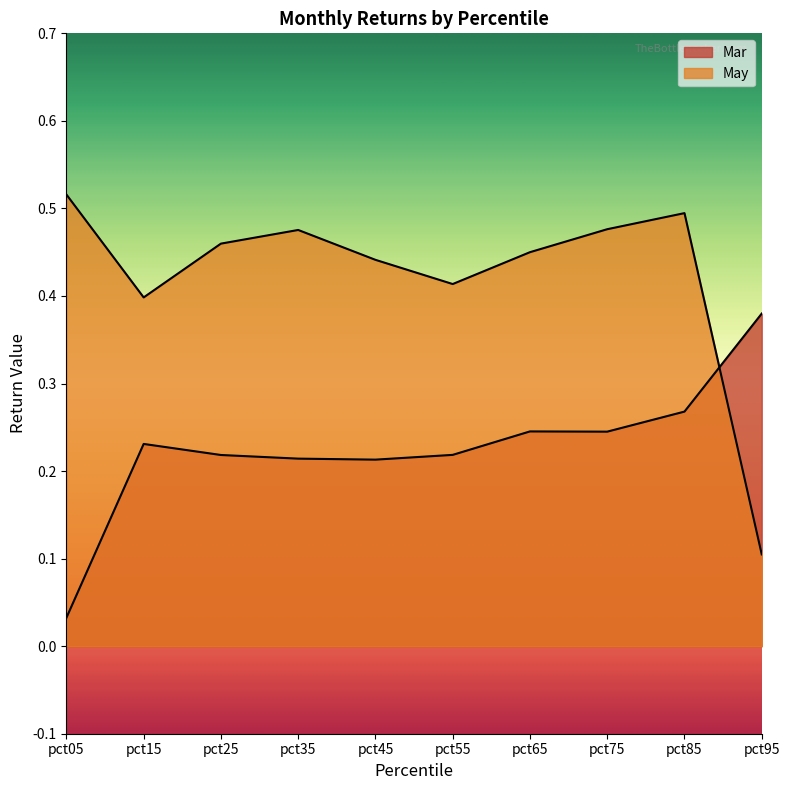

What is the difference between the highest and lowest values at pct55?

0.2